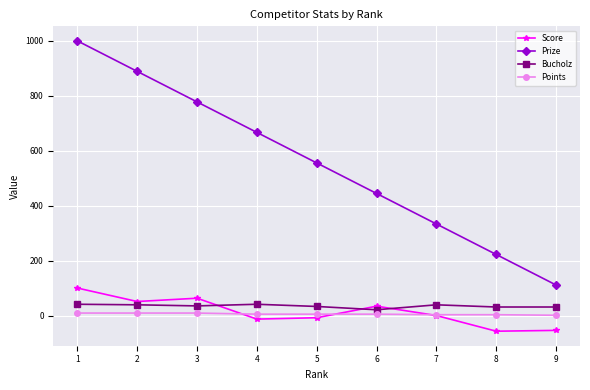

Which series changed the most between 3 and 7?

Prize